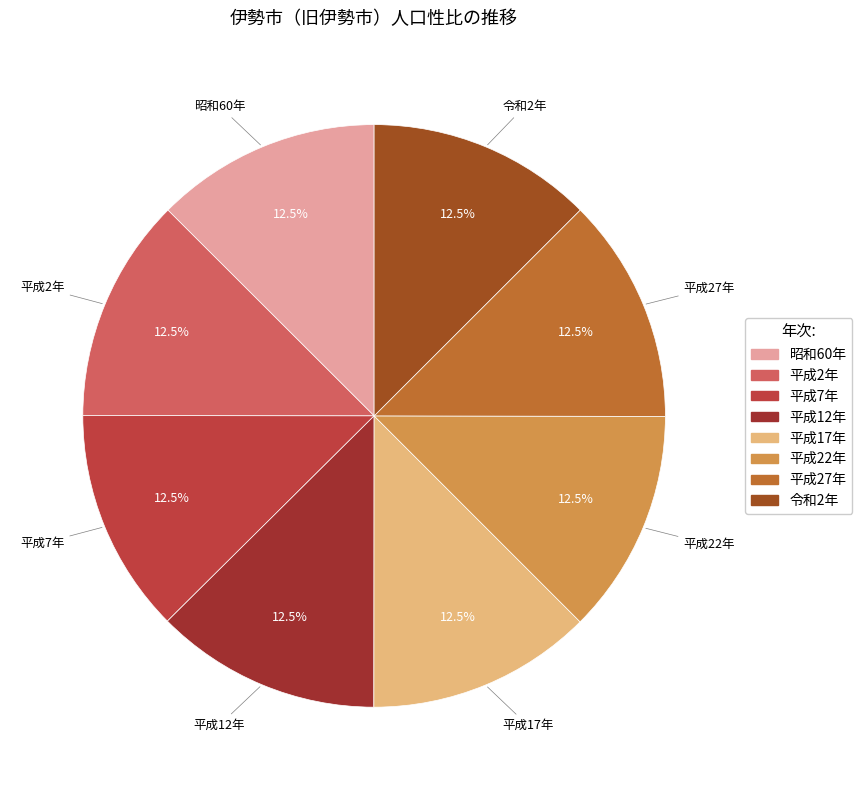

Does any single category account for the majority?

No